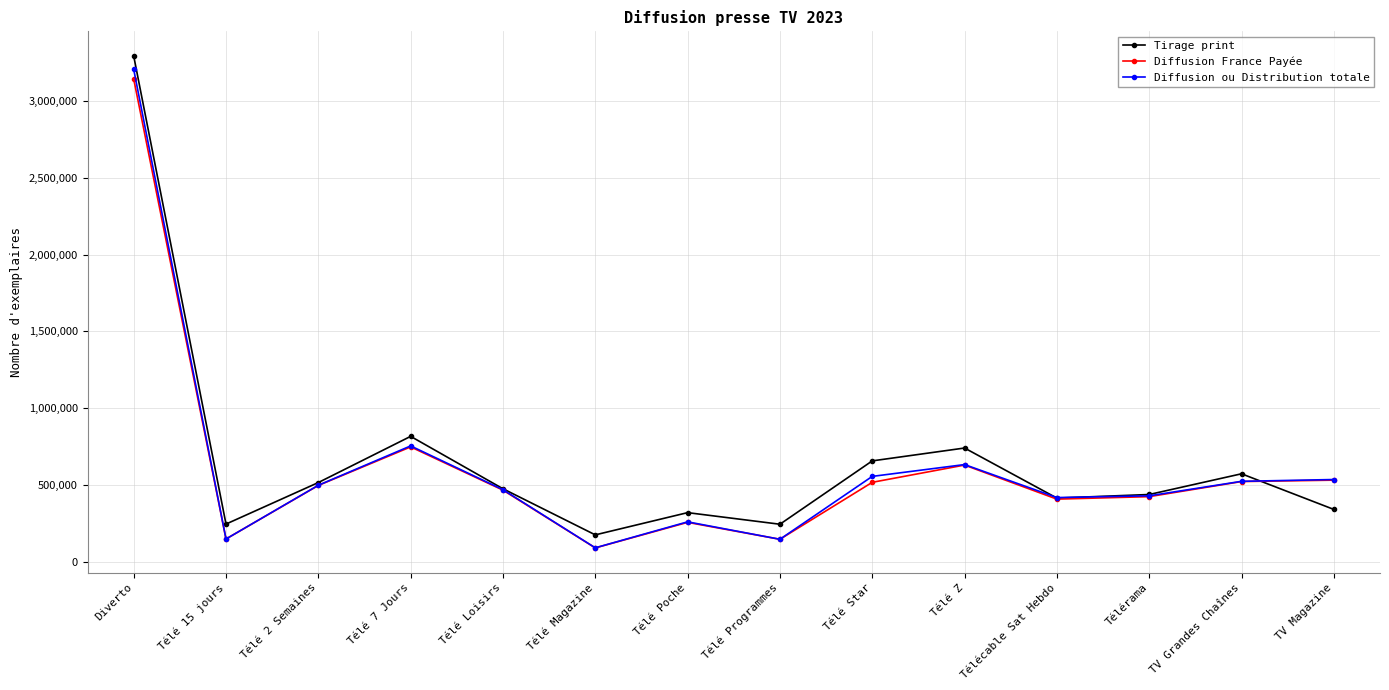

After their last crossing, which series has the higher values: Diffusion ou Distribution totale or Tirage print?

Diffusion ou Distribution totale